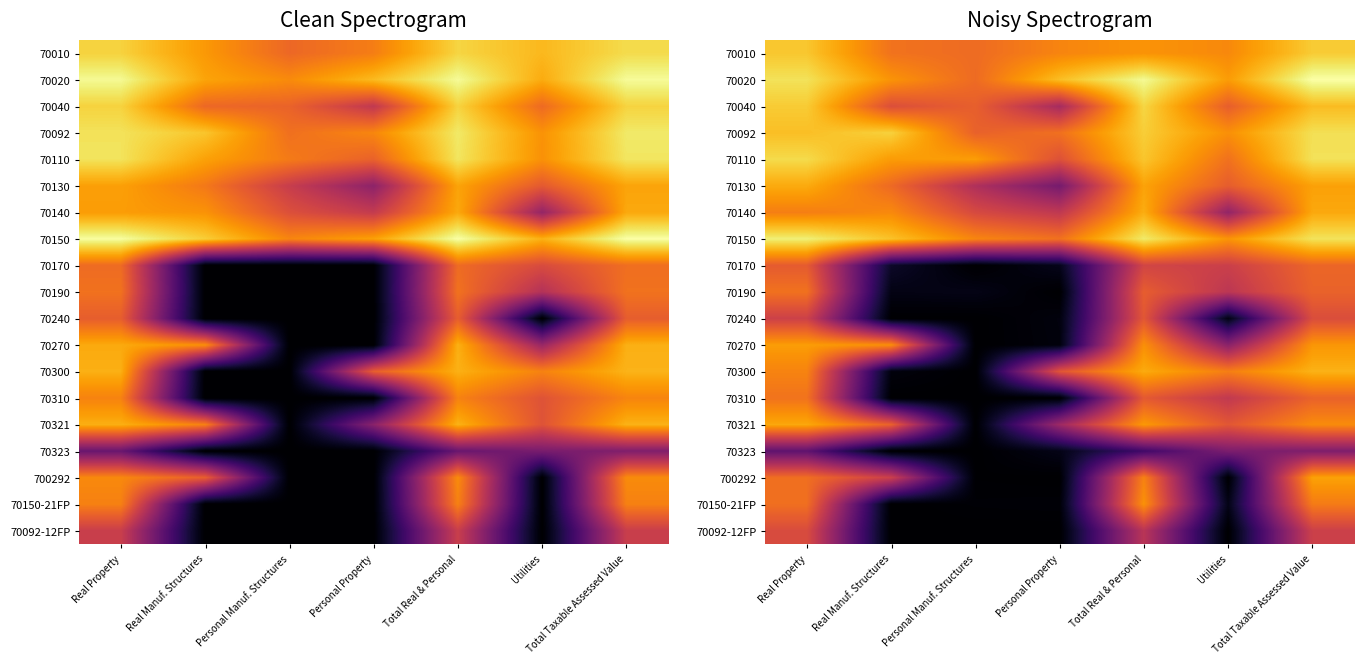

At which label does 70170 reach its peak?

Total Taxable Assessed Value